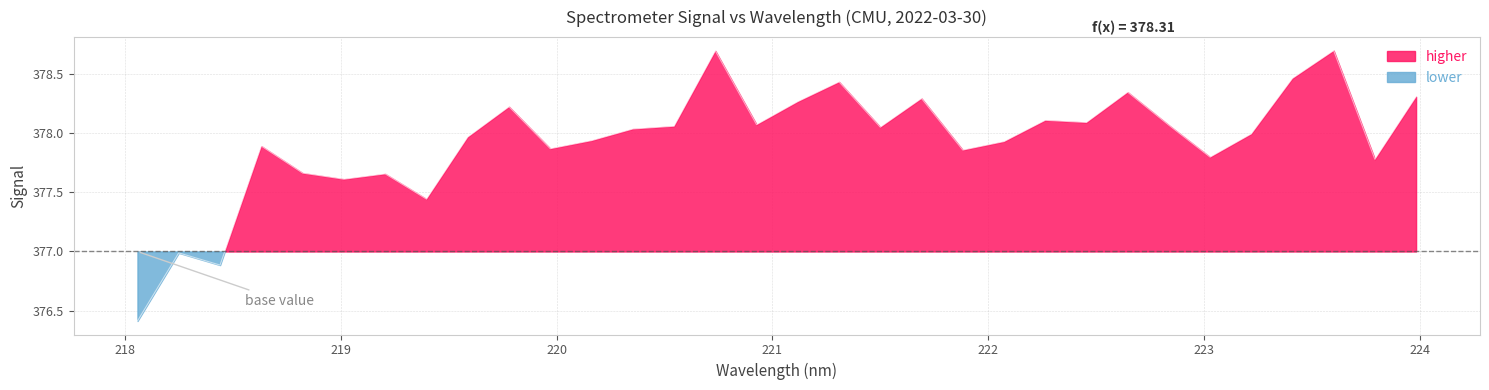

How many categories are shown in the chart?

32